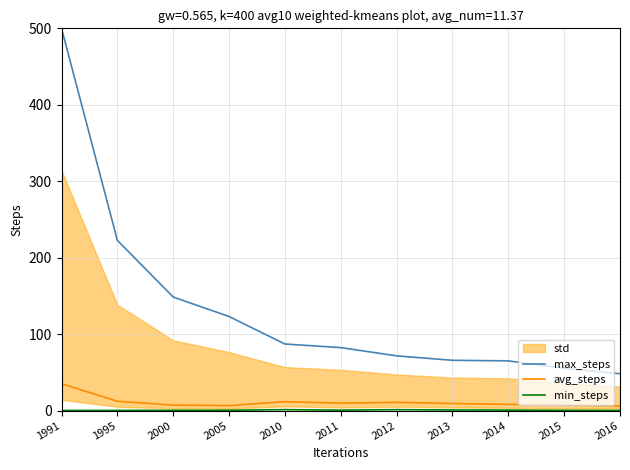

What is the value of the max_steps point at the 5th from the left?

87.2